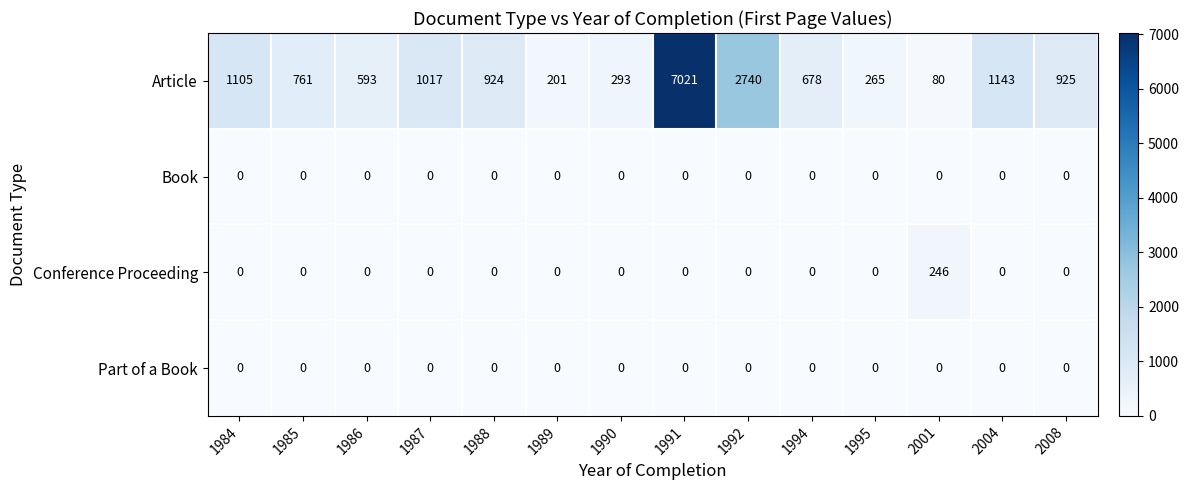

Which series has the largest total across all categories?

Article